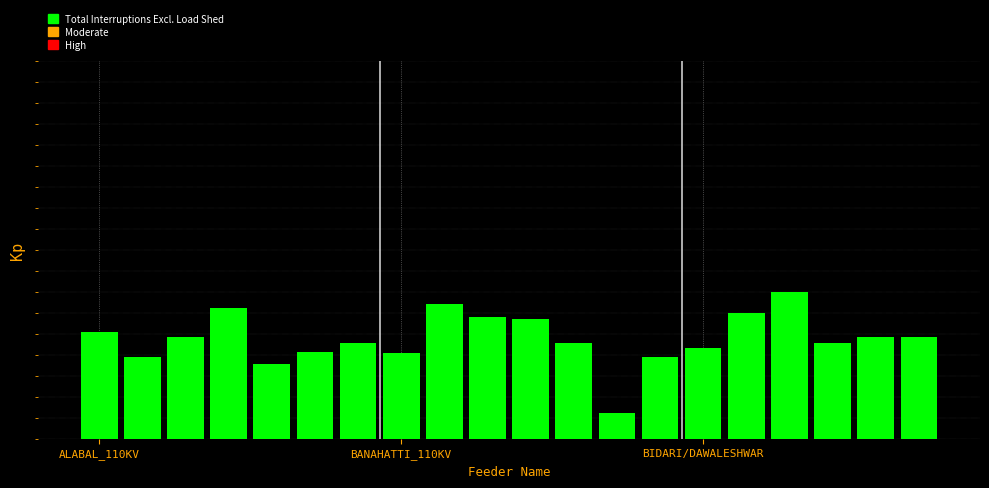

What is the label of the 15th bar from the right?

5